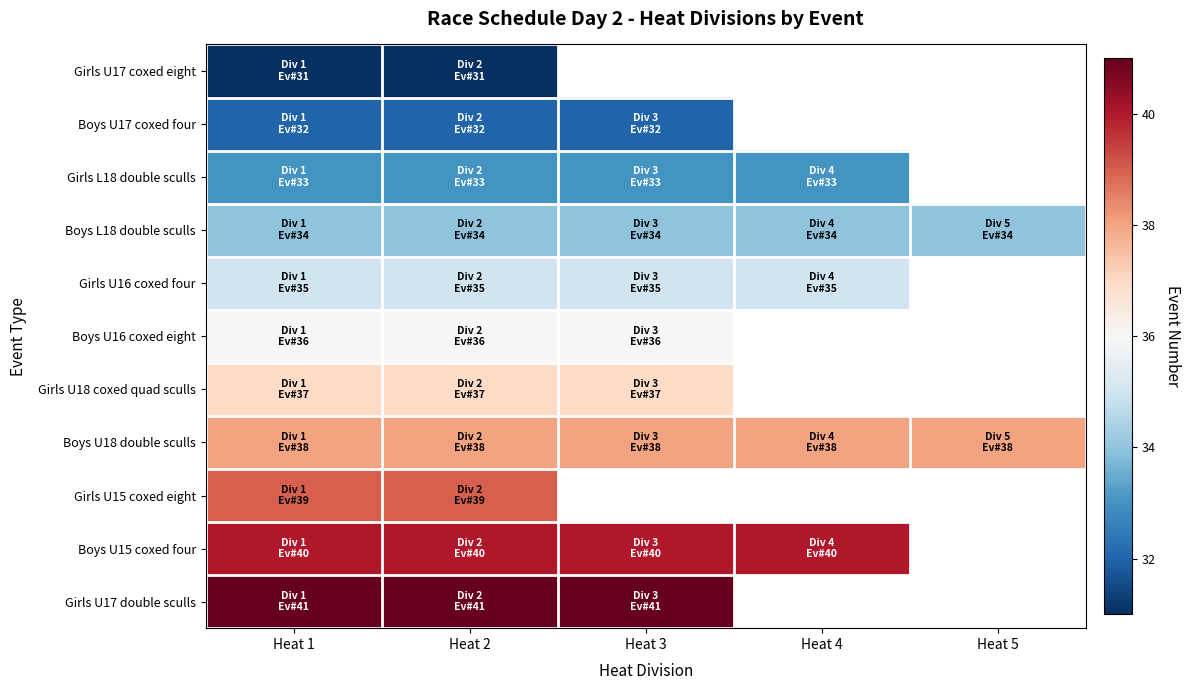

How many values in Girls U17 double sculls are above zero?

3